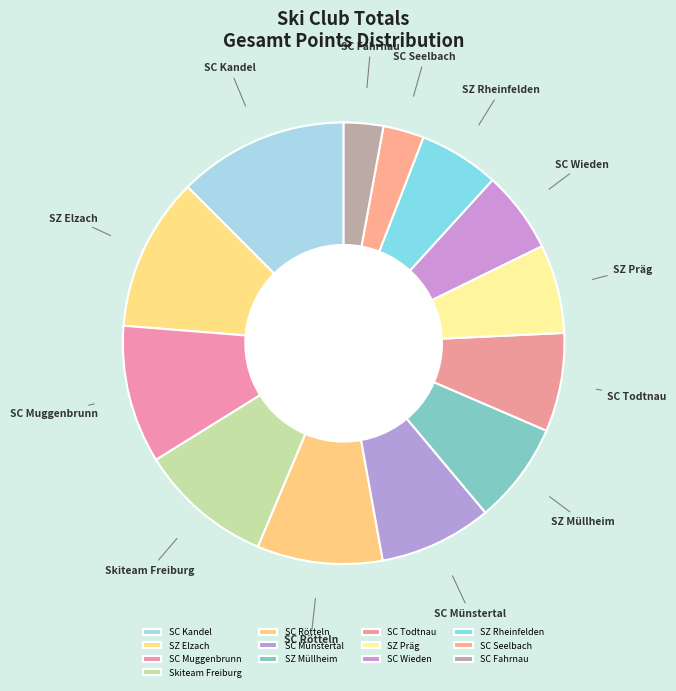

Is it true that SC Kandel is 19% of the pie?

False